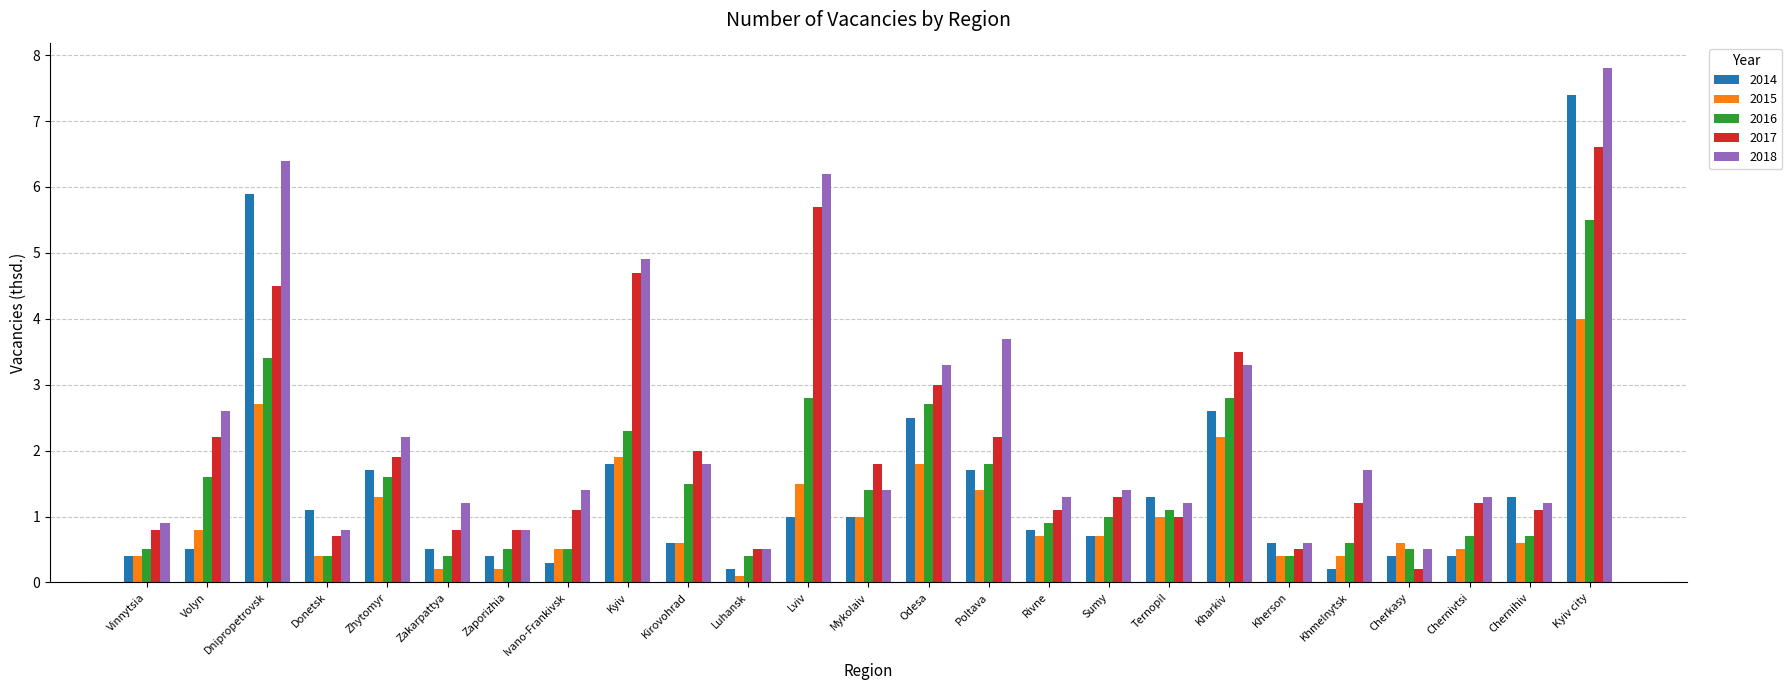

What is the highest value of the 2015 series?

4.0